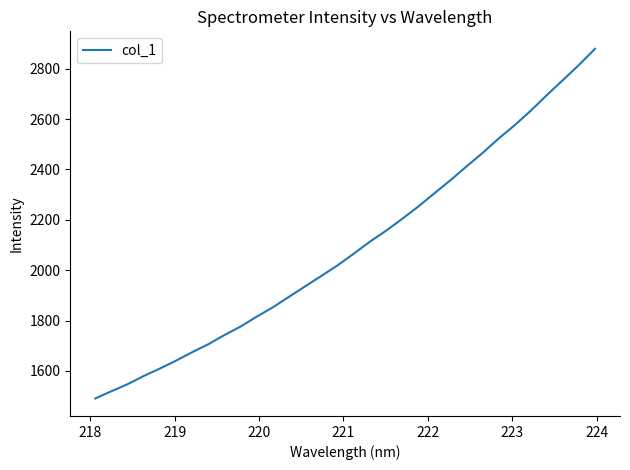

What is the greatest value displayed?

2878.6